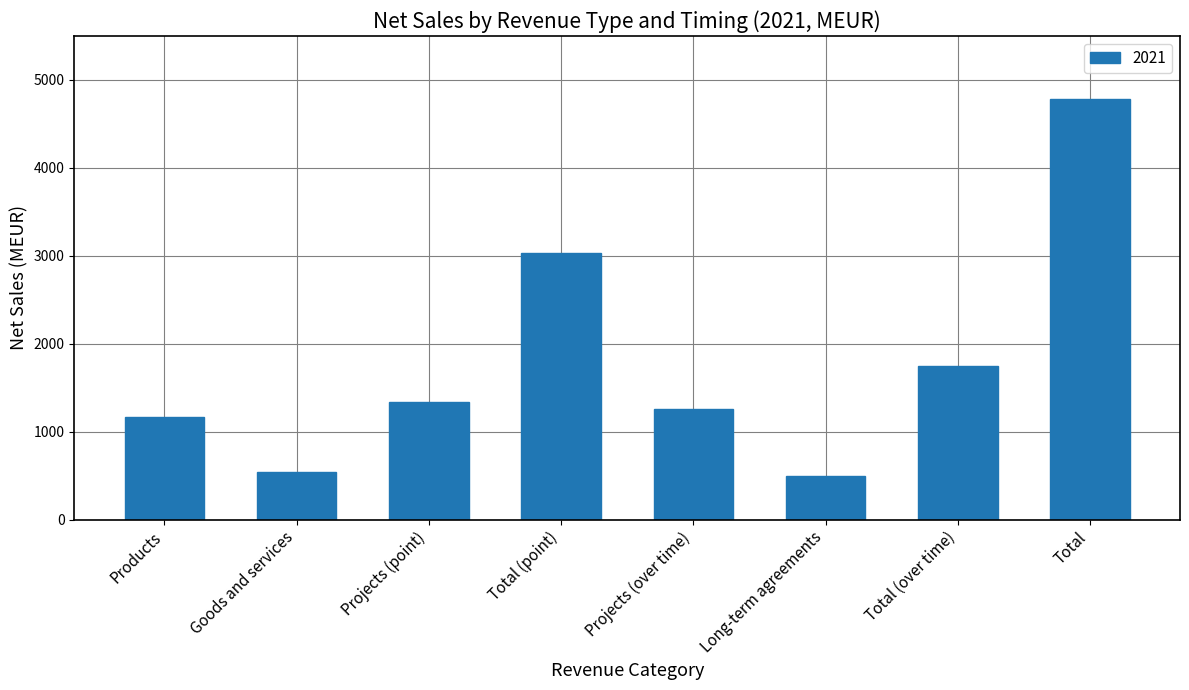

Is it true that the value at Total (over time) is 2962?

False